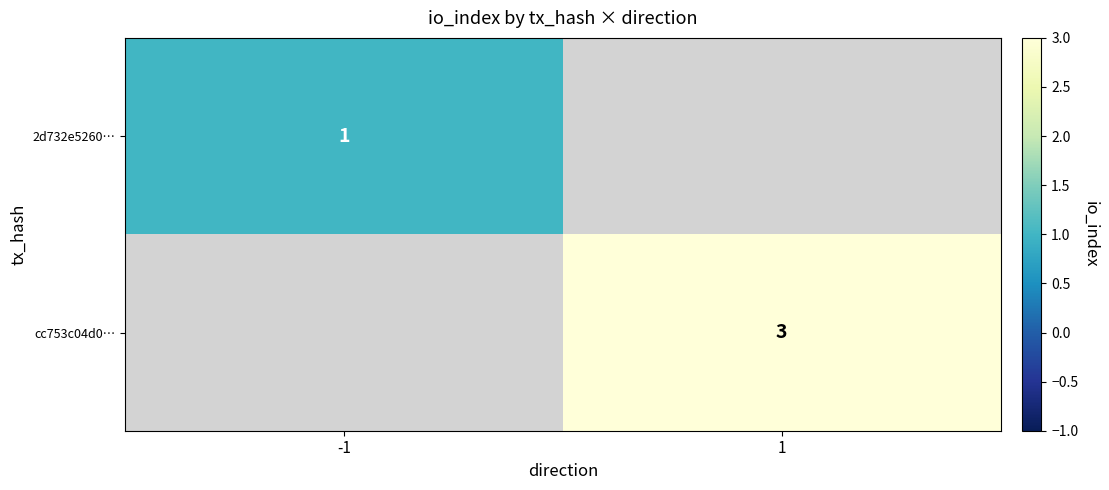

True or false: cc753c04d0… has a value of 1 at 1.

False